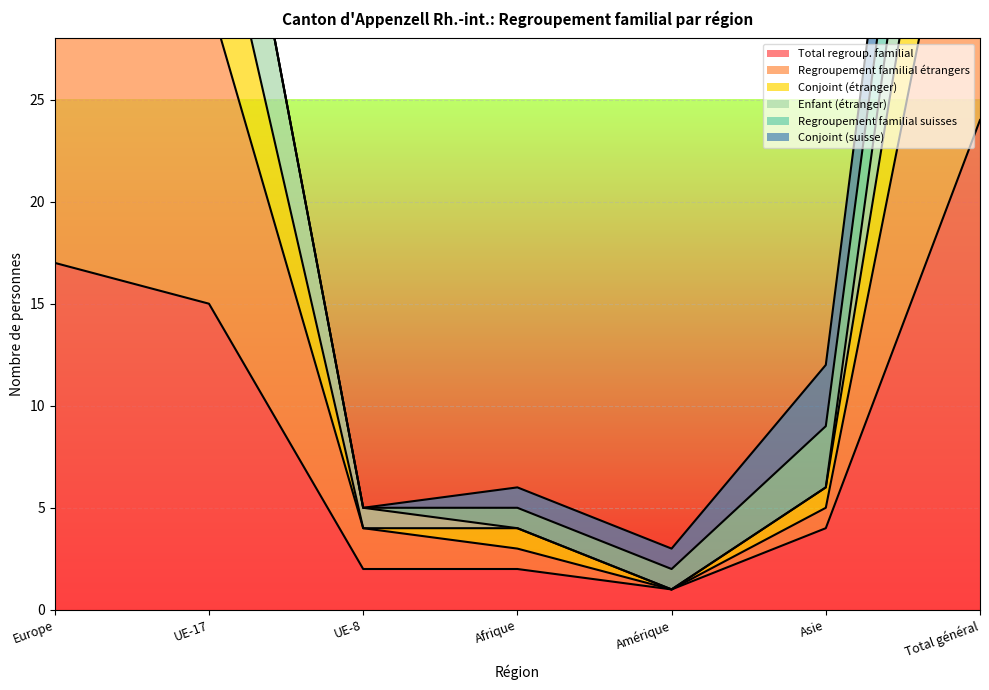

What is the label of the 4th point from the right?

Afrique